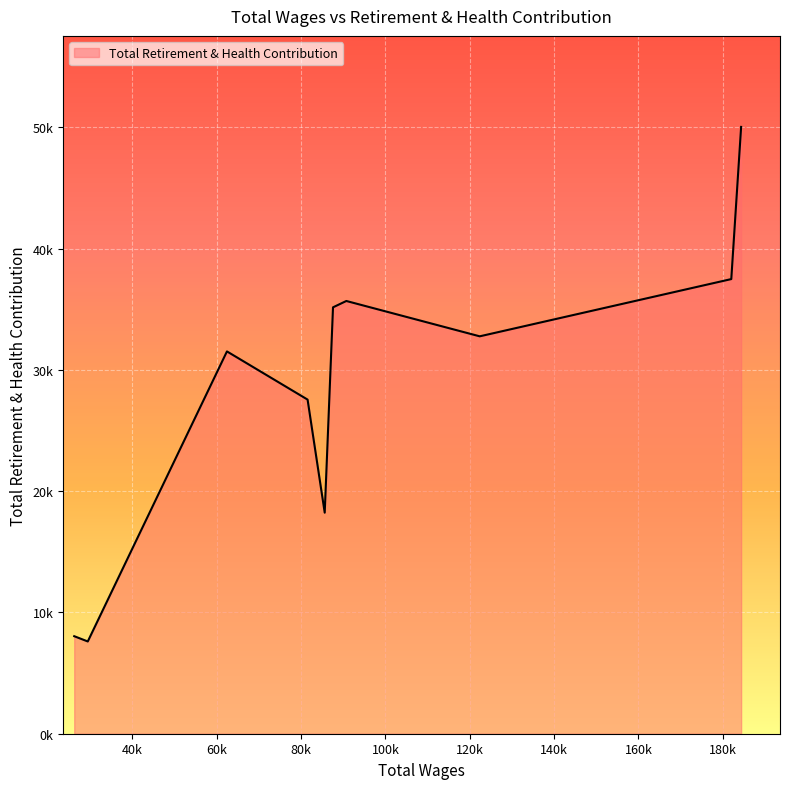

What is the sum of all values?

284098